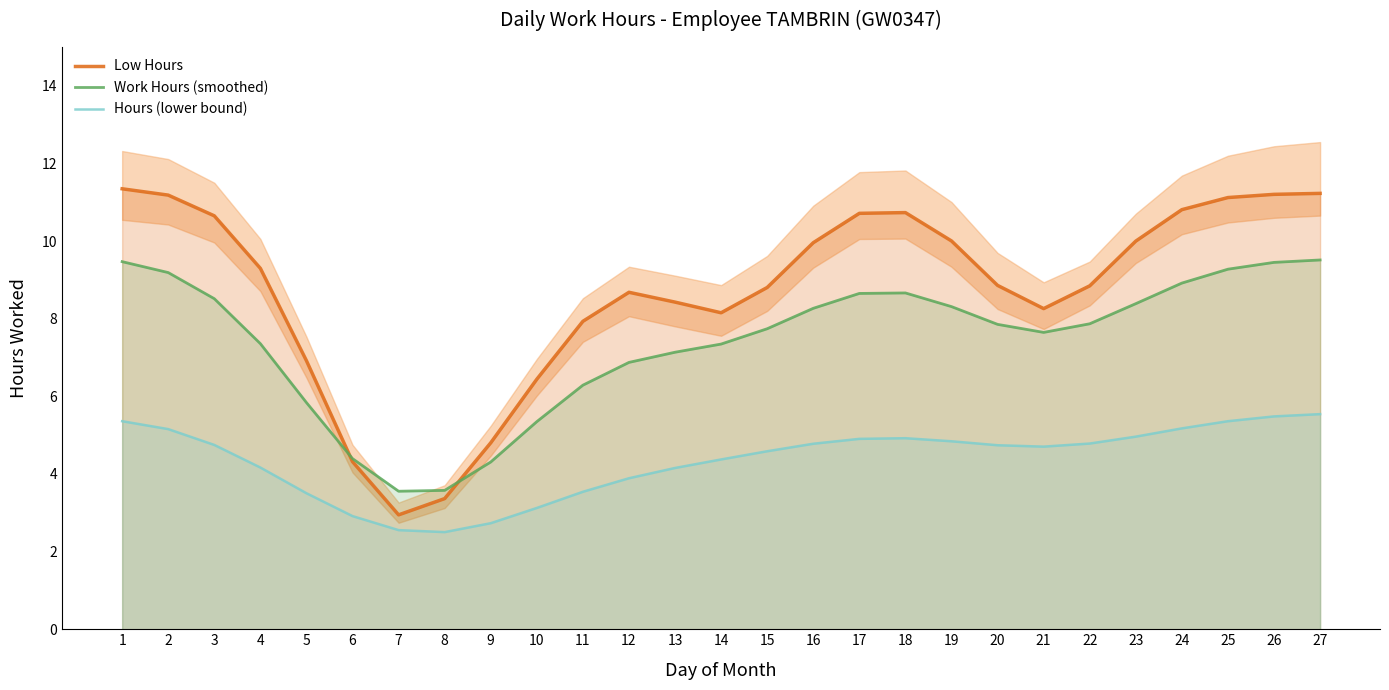

The Hours (lower bound) series shows 7.0 at 15. True or false?

False